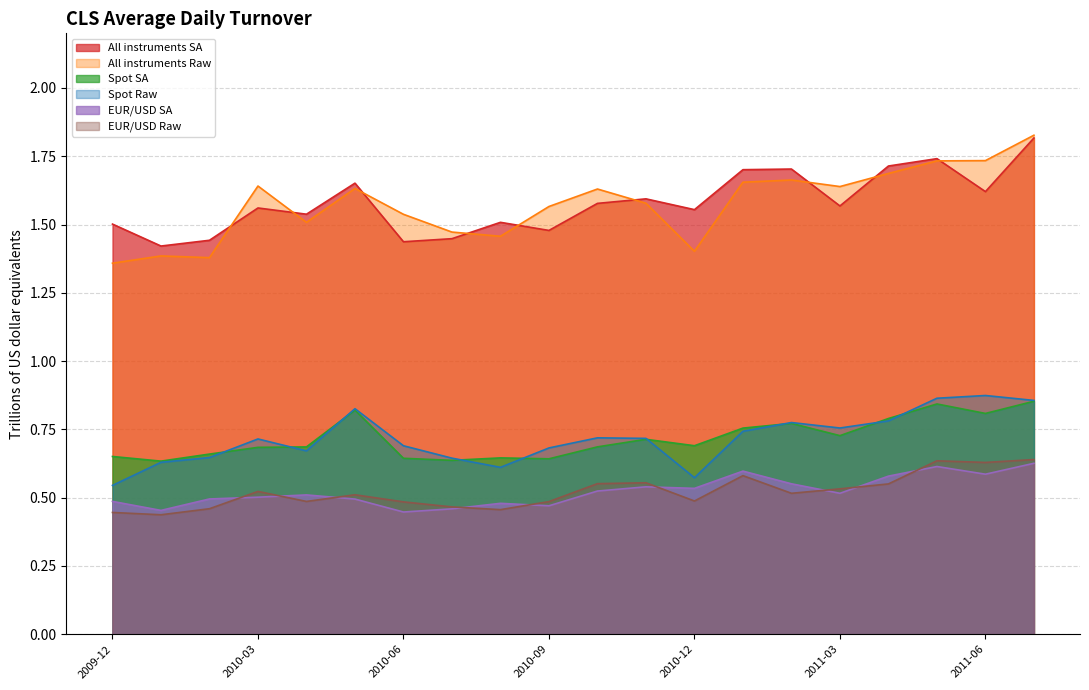

Where is the first local minimum for All instruments Raw?

2010-02